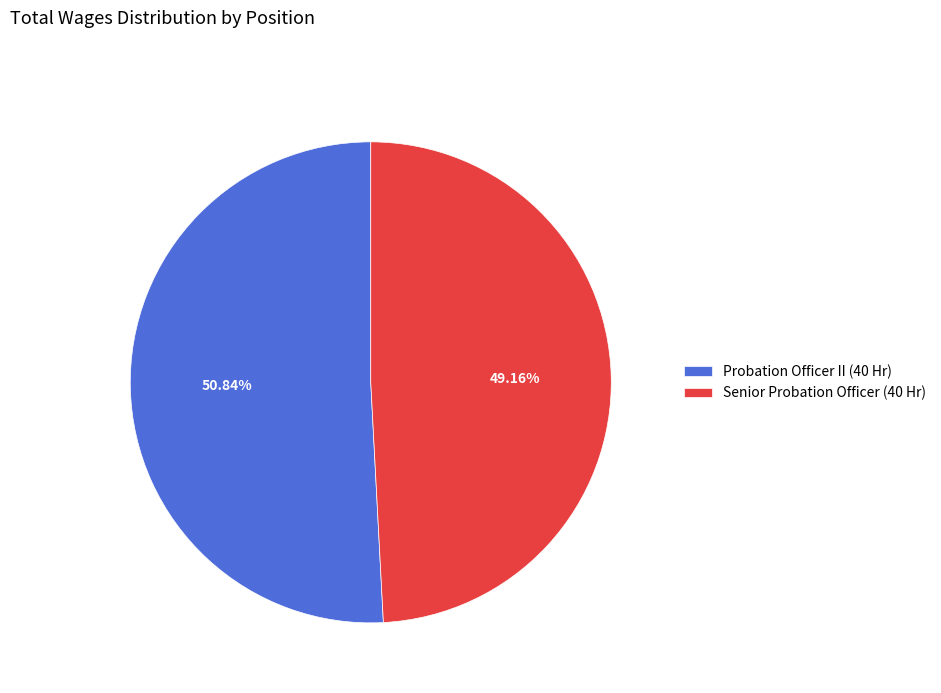

How many segments does this pie chart have?

2